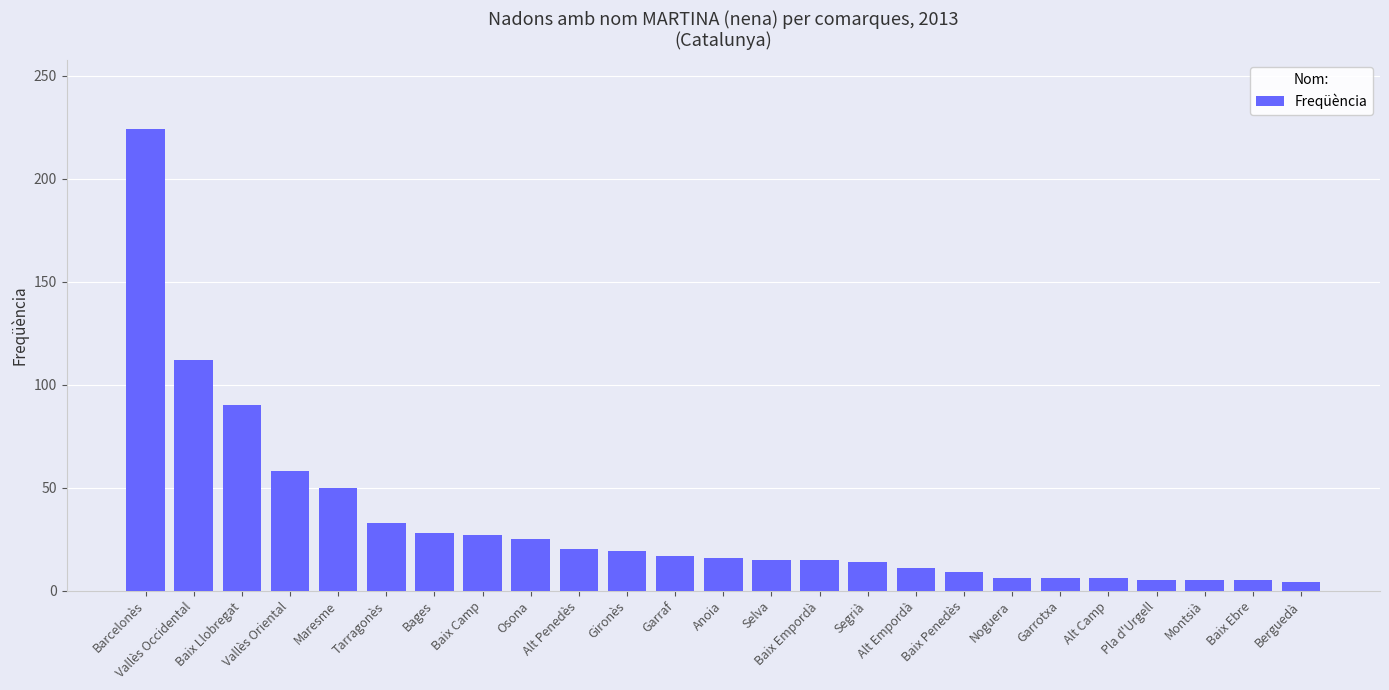

What is the smallest value displayed?

4